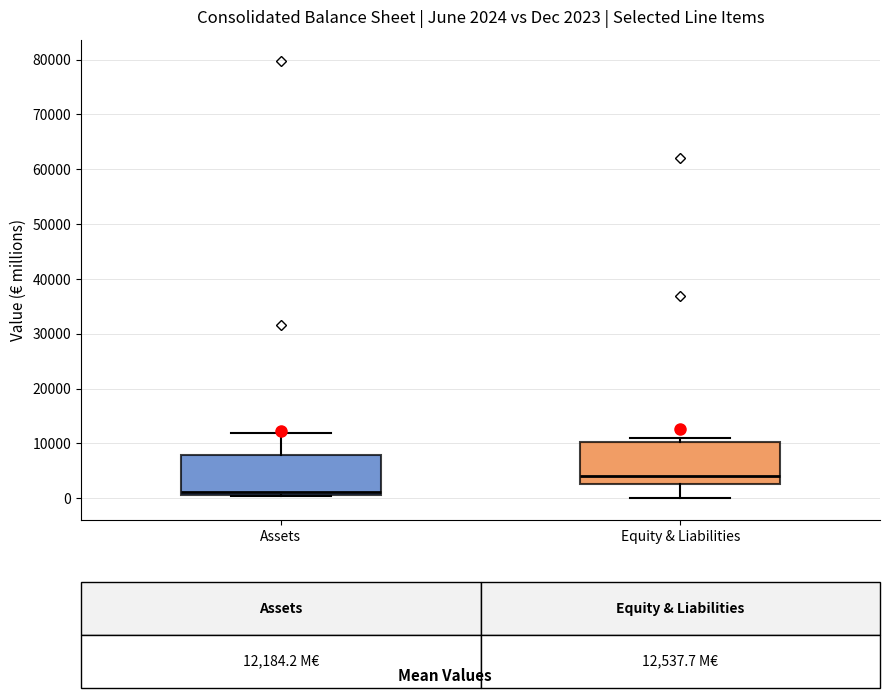

Which box has the lowest median line?

Assets